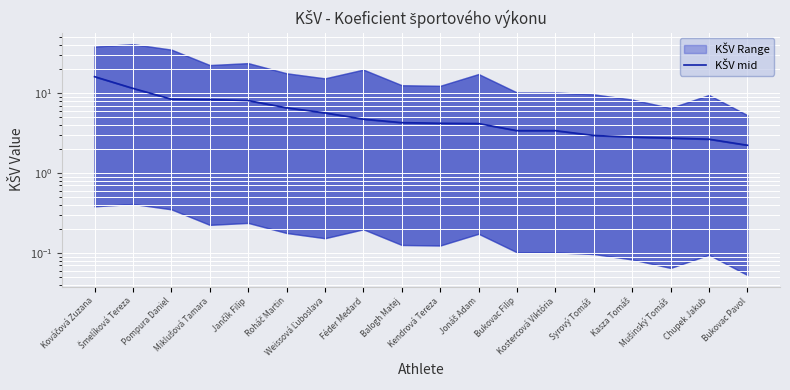

The chart shows a value of 2.2 at Bukovac Pavol. True or false?

True